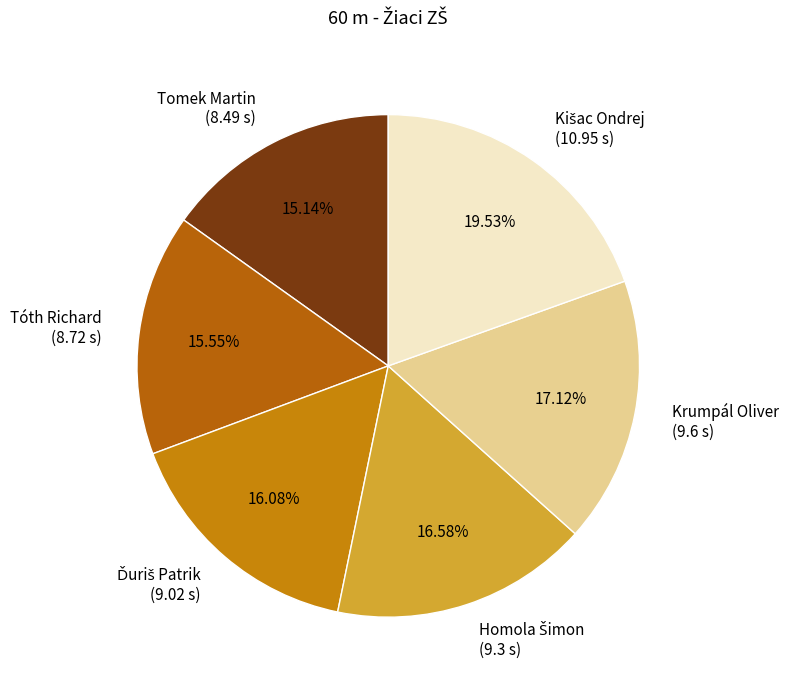

How much of the chart is everything except Tomek Martin?

84.9%